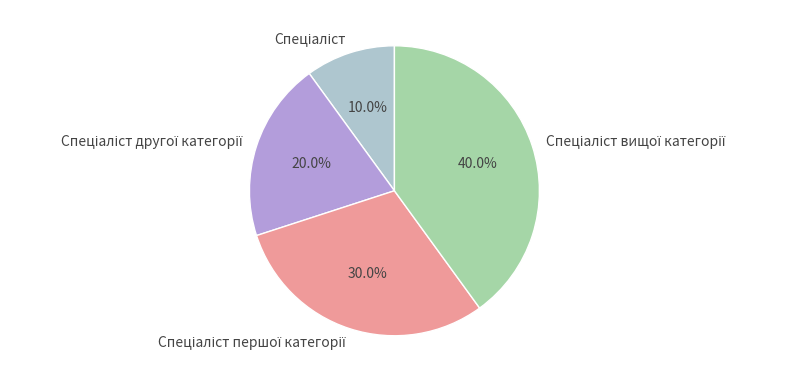

Does any single category account for the majority?

No